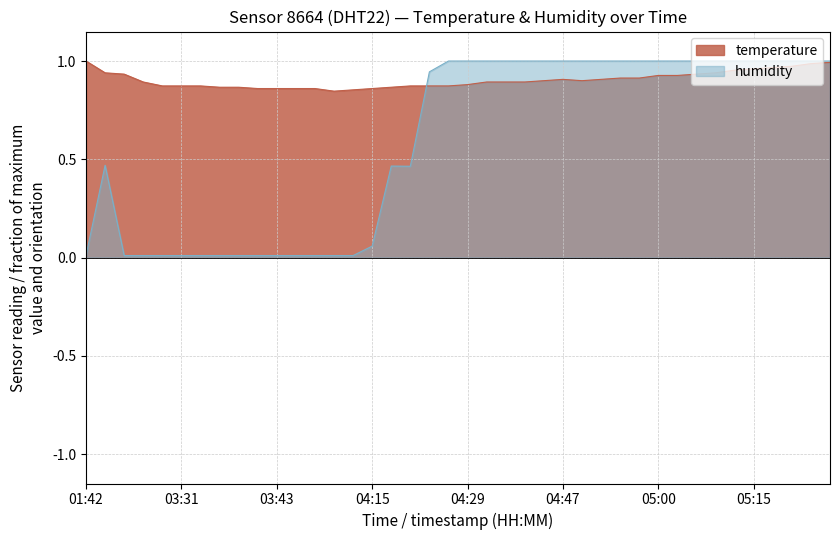

At which label is temperature closest to 0?

04:04